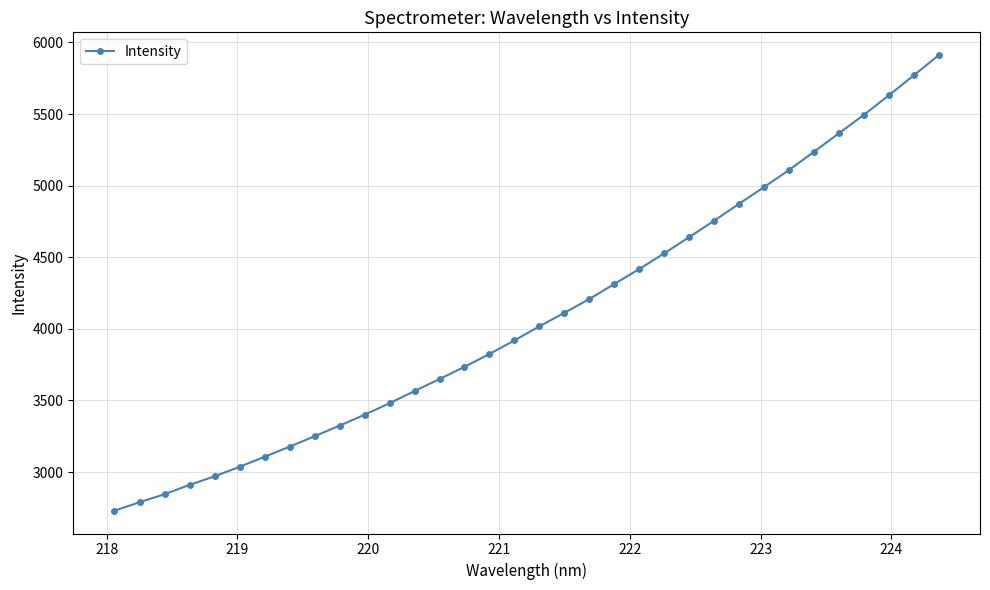

What is the minimum value shown in the chart?

2730.2